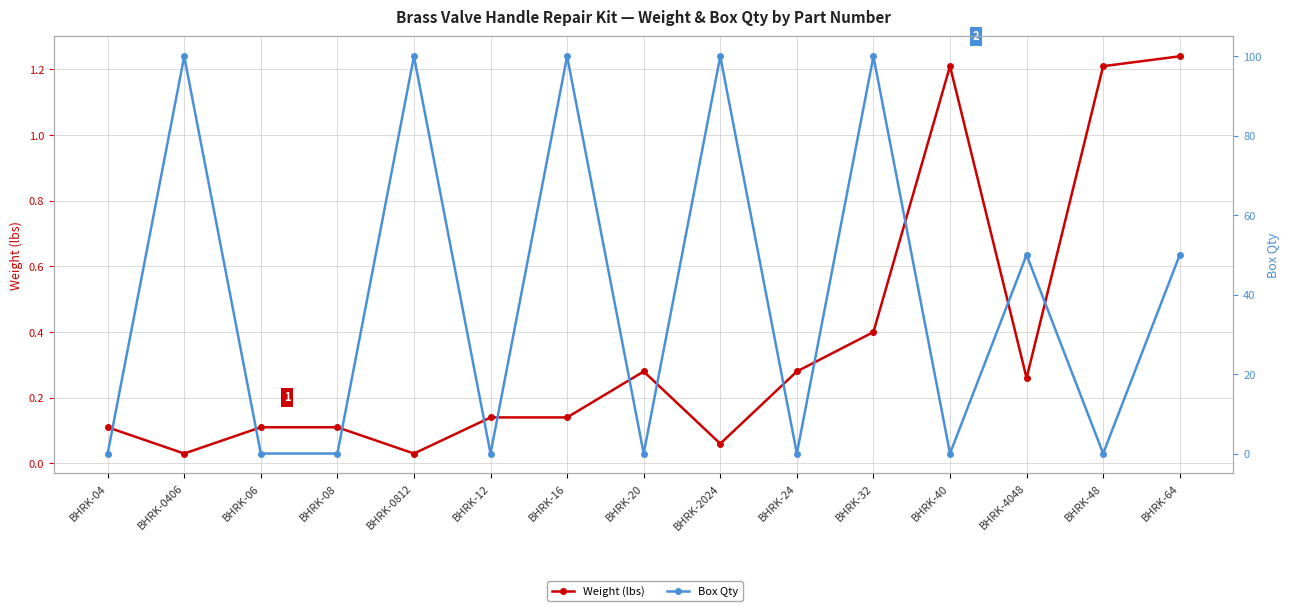

What is the label of the 10th point from the right?

BHRK-12